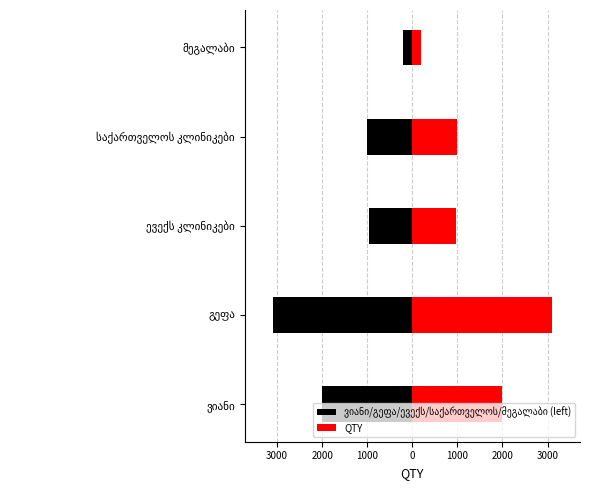

How many bars are there in total?

10